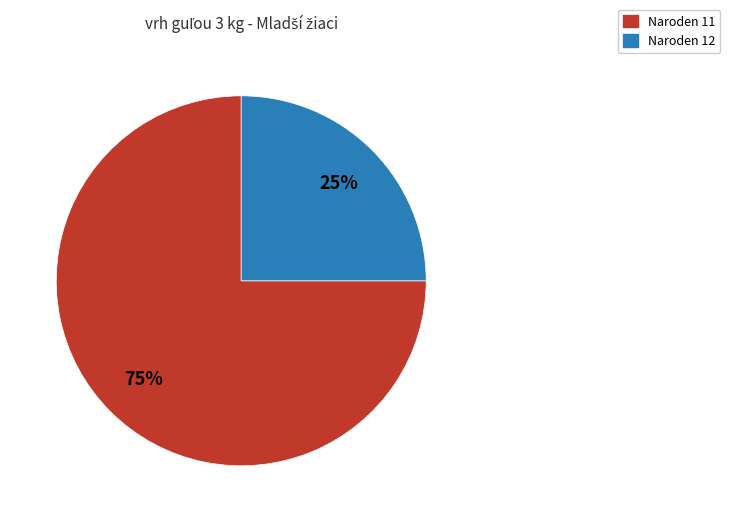

Combined, do Naroden 12 and Naroden 11 account for over 50%?

Yes